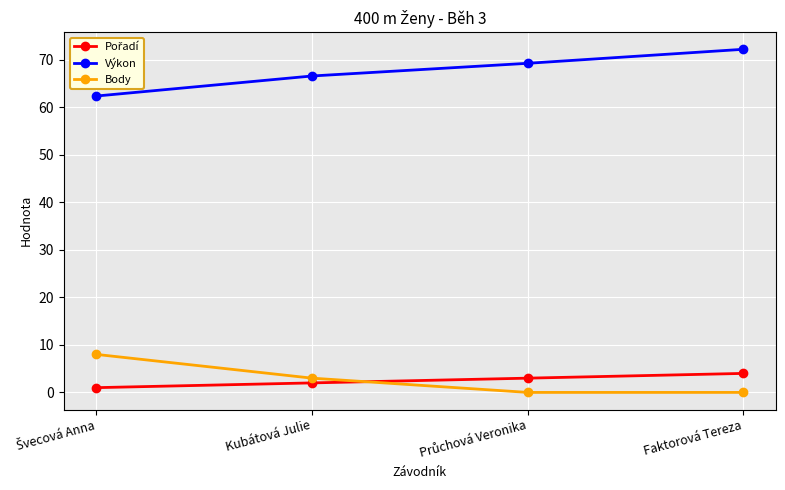

True or false: Body and Výkon cross at least once.

False